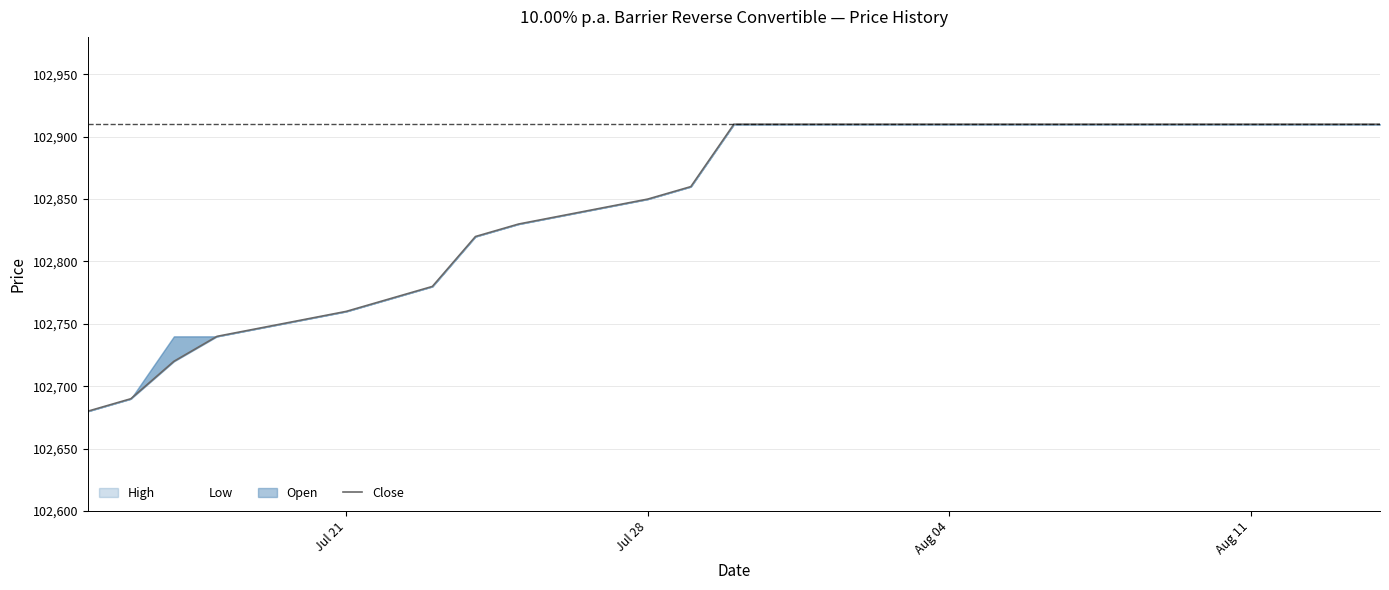

How many data points does each series have?

23